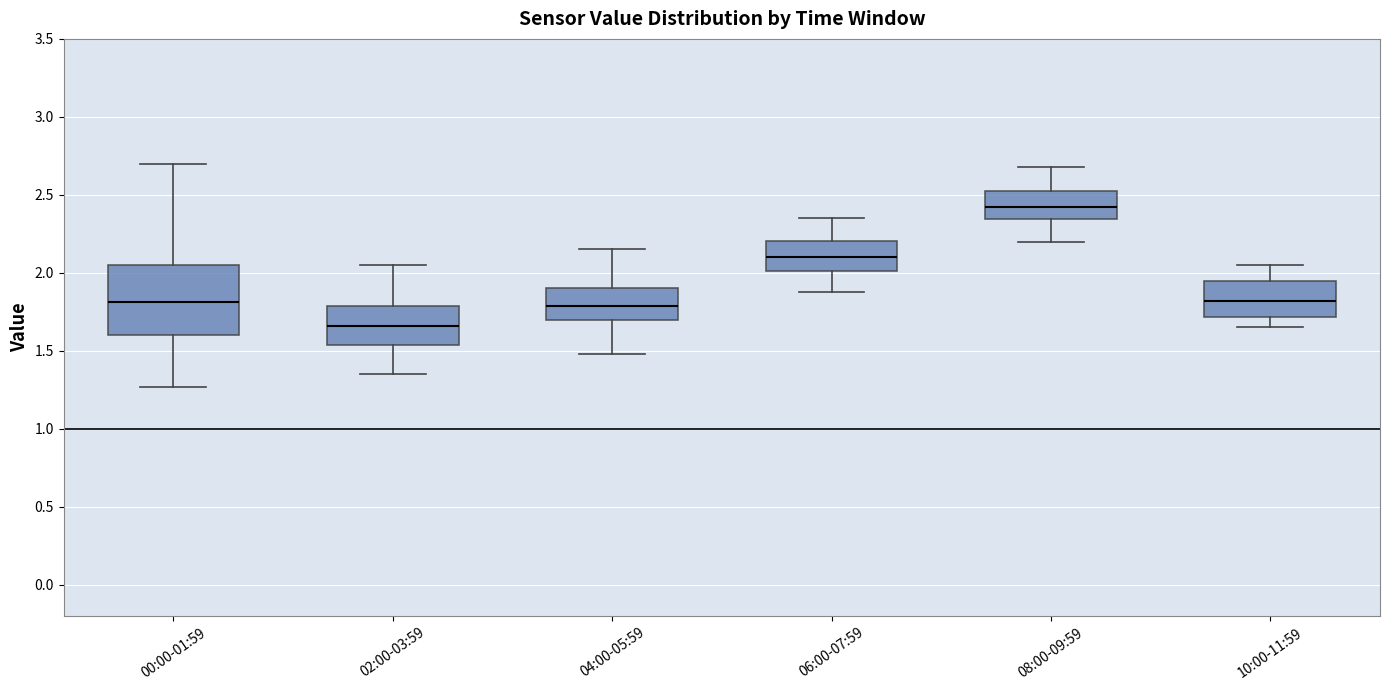

Reading left to right, transcribe this box plot: for each box, give where its median line is, the range the box spans, and where its two whiskers end, as read against the y-axis. The values are not printed on the chart, so give them approximately, as read against the axis.

00:00-01:59: median 1.80, box 1.60 to 2.05, whiskers 1.25 to 2.70
02:00-03:59: median 1.65, box 1.55 to 1.80, whiskers 1.35 to 2.05
04:00-05:59: median 1.80, box 1.70 to 1.90, whiskers 1.50 to 2.15
06:00-07:59: median 2.10, box 2.00 to 2.20, whiskers 1.90 to 2.35
08:00-09:59: median 2.40, box 2.35 to 2.55, whiskers 2.20 to 2.70
10:00-11:59: median 1.80, box 1.70 to 1.95, whiskers 1.65 to 2.05